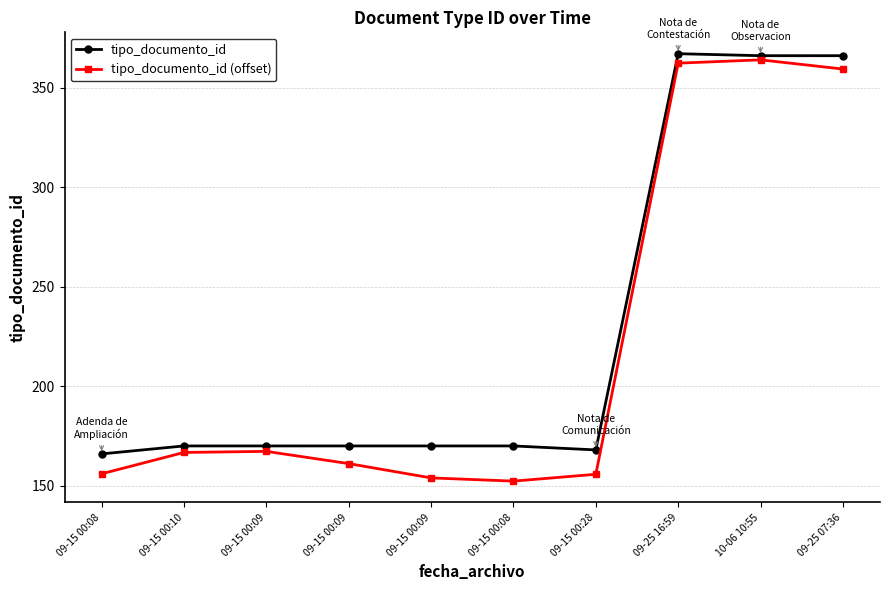

True or false: tipo_documento_id (offset) and tipo_documento_id intersect in this chart.

False